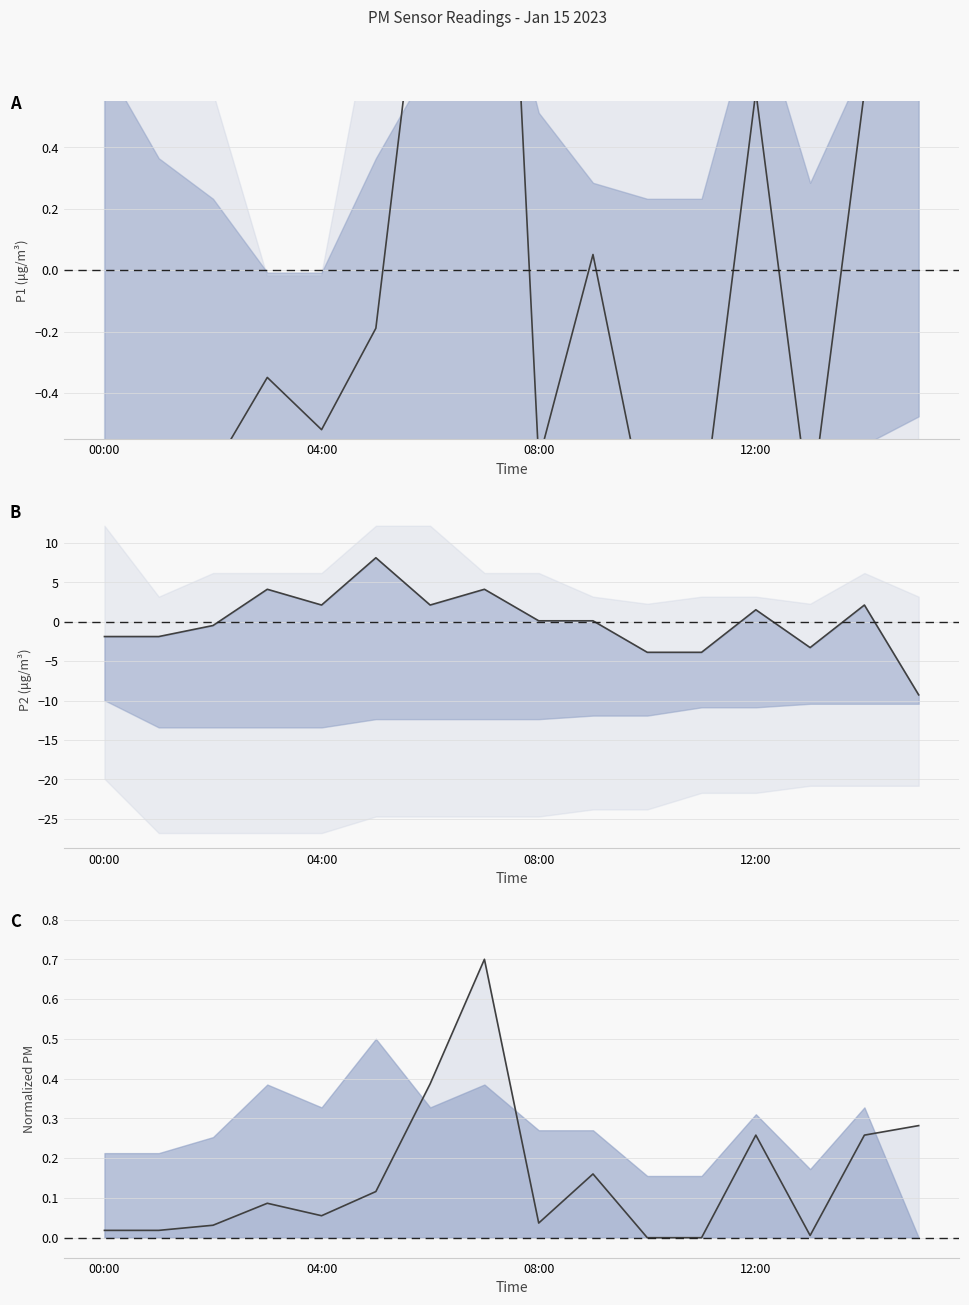

How many lines are shown in the chart?

3